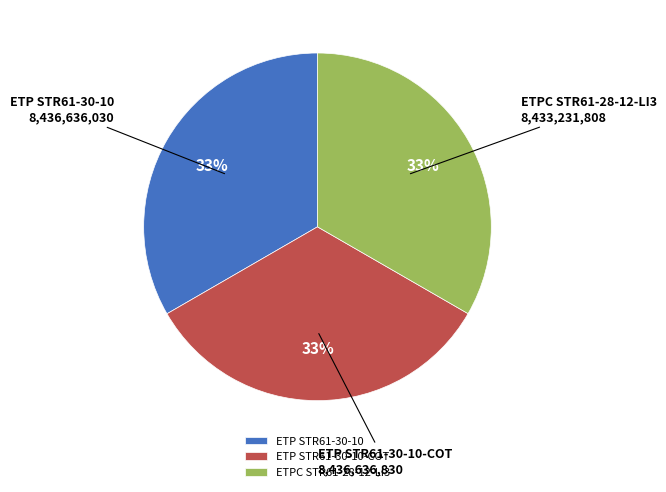

Combined, do ETP STR61-30-10-COT and ETPC STR61-28-12-LI3 account for over 50%?

Yes